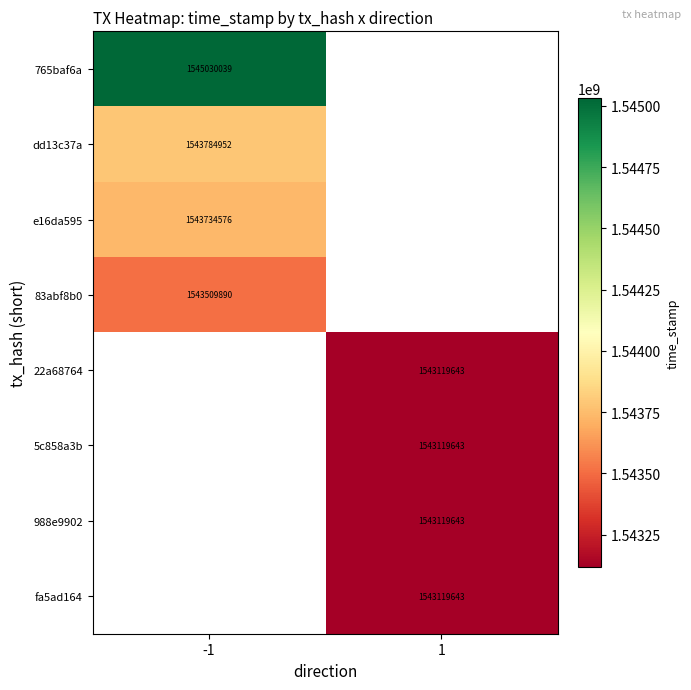

True or false: dd13c37a has a value of 527398856 at -1.

False